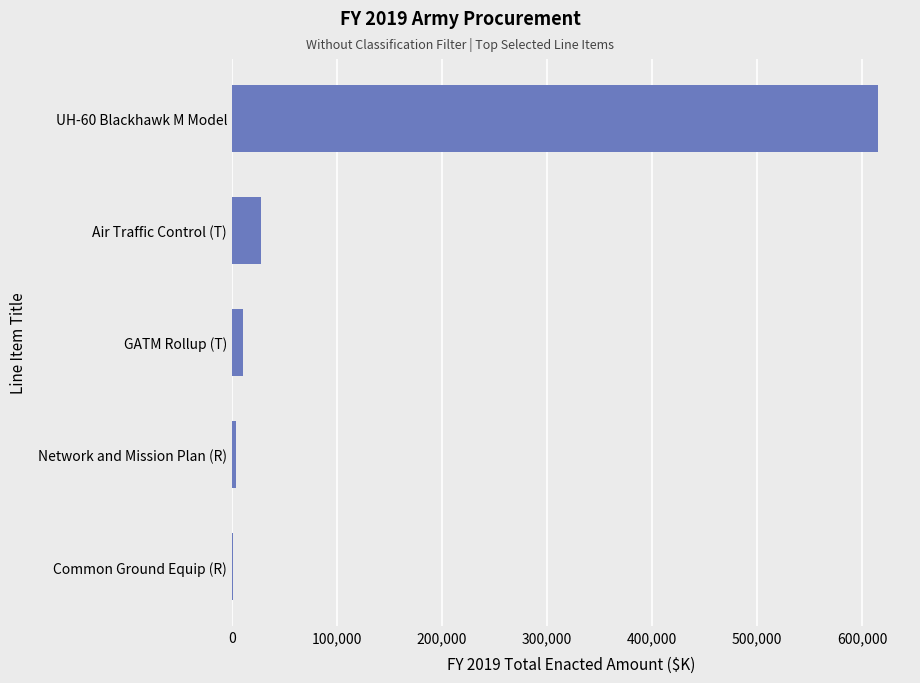

What is the ratio of the value at UH-60 Blackhawk M Model to the value at Air Traffic Control (T)?

21.9